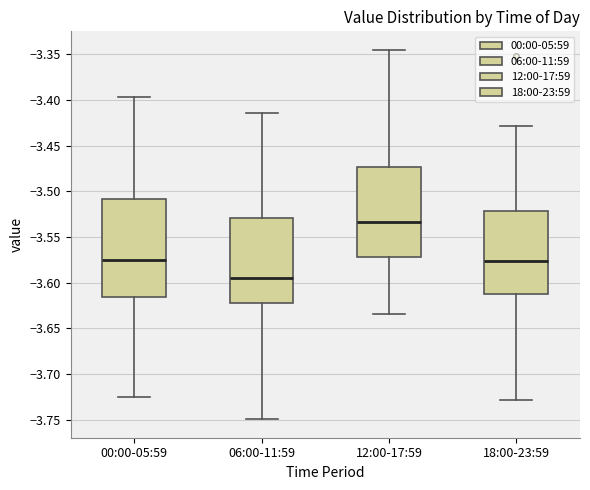

Which box's median line is the lowest?

06:00-11:59